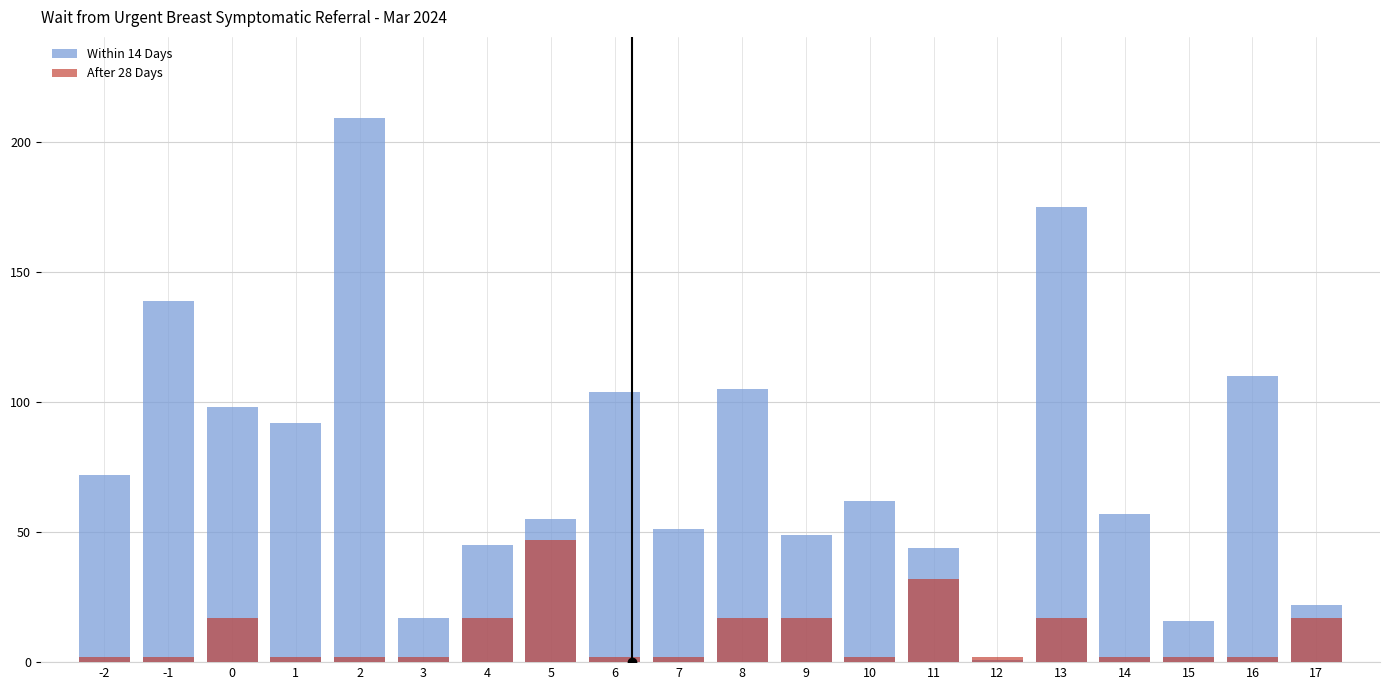

Reading left to right, what are all the values shown in this chart?

Within 14 Days: 72	139	98	92	209	17	45	55	104	51	105	49	62	44	1	175	57	16	110	22
After 28 Days: 2	2	17	2	2	2	17	47	2	2	17	17	2	32	2	17	2	2	2	17